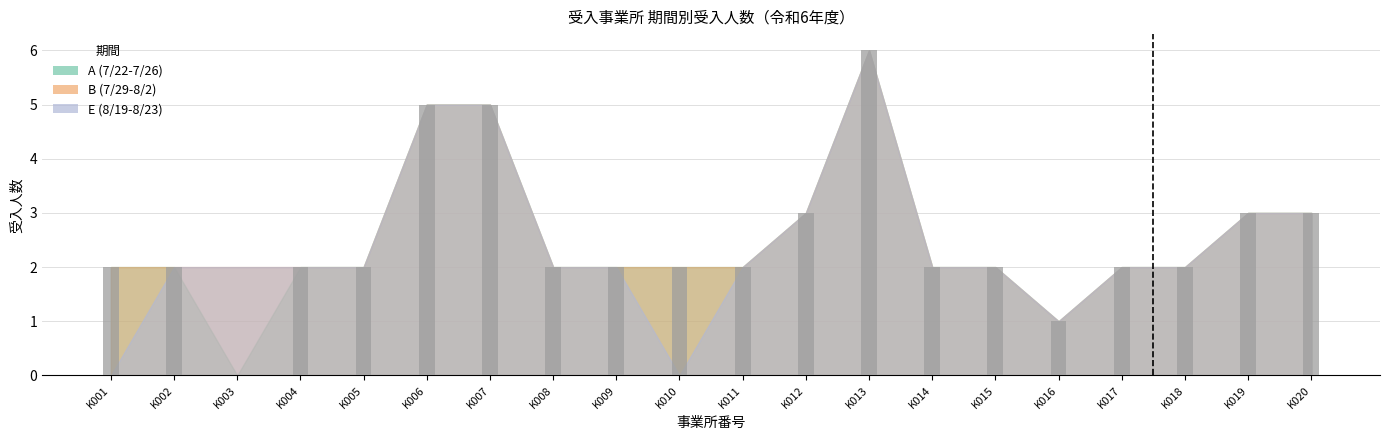

True or false: the data shows 5 at K019.

False